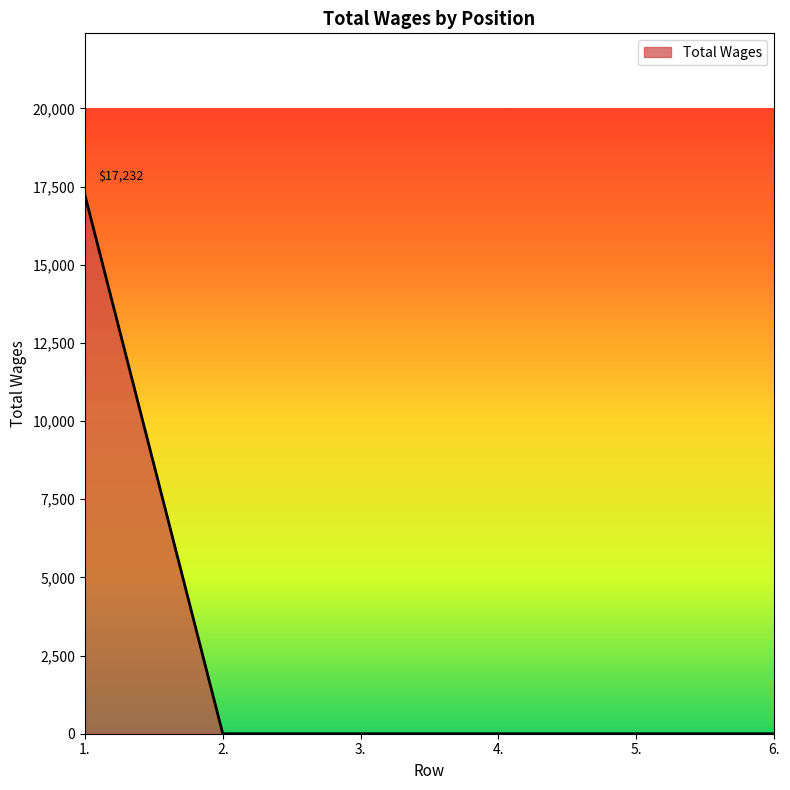

What is the greatest value displayed?

17232